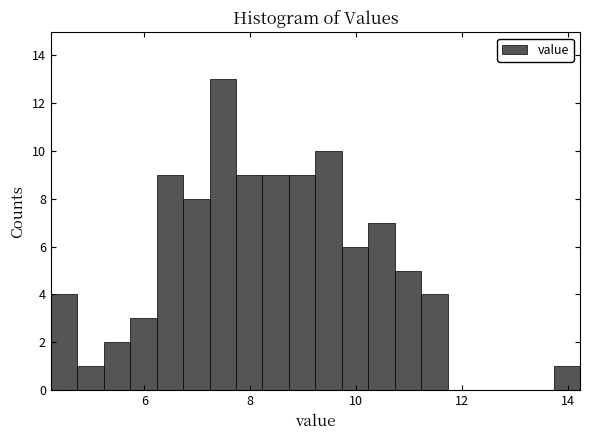

Read against the x-axis, roughly where is the centre of the tallest bar?

7.4